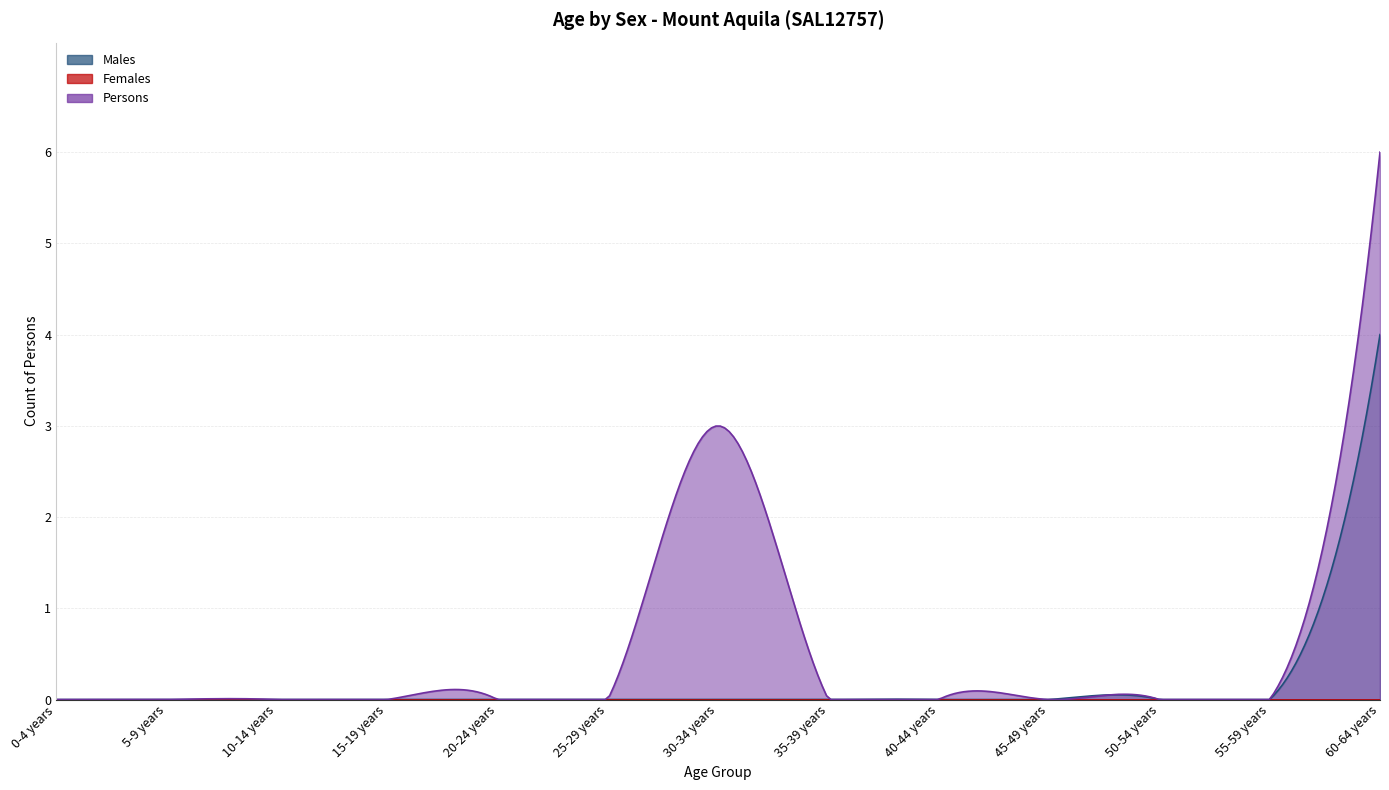

The Persons series shows 4 at 55-59 years. True or false?

False